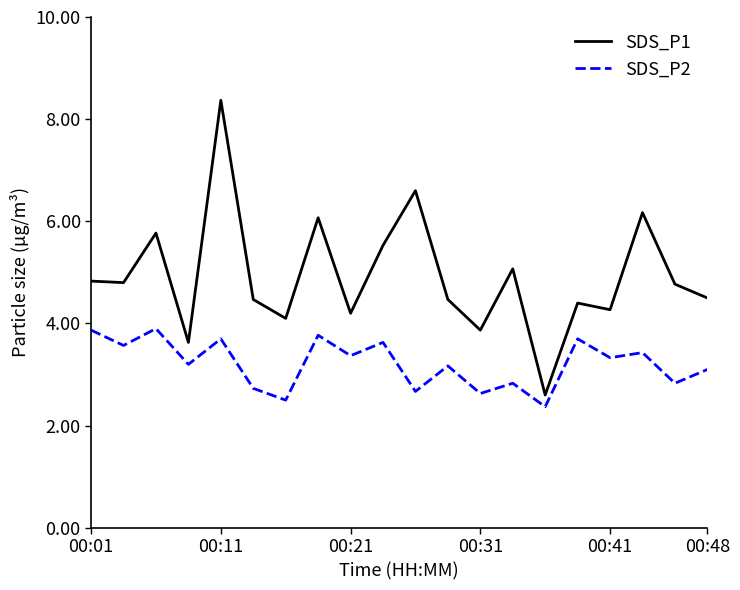

List the series in order of their peak value, highest first.

SDS_P1, SDS_P2